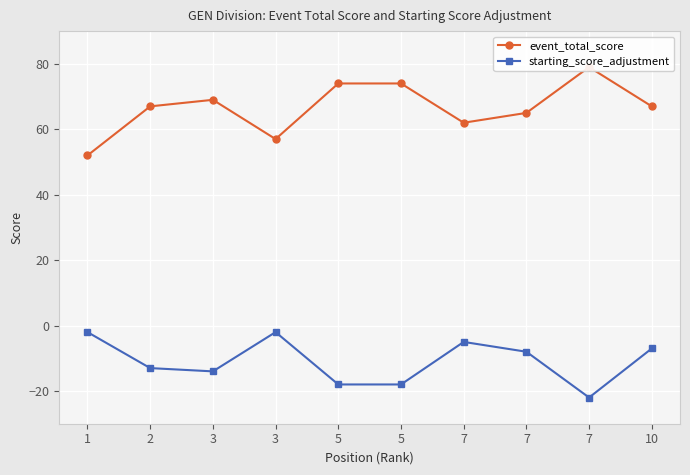

What are all the series names shown in the legend?

event_total_score, starting_score_adjustment